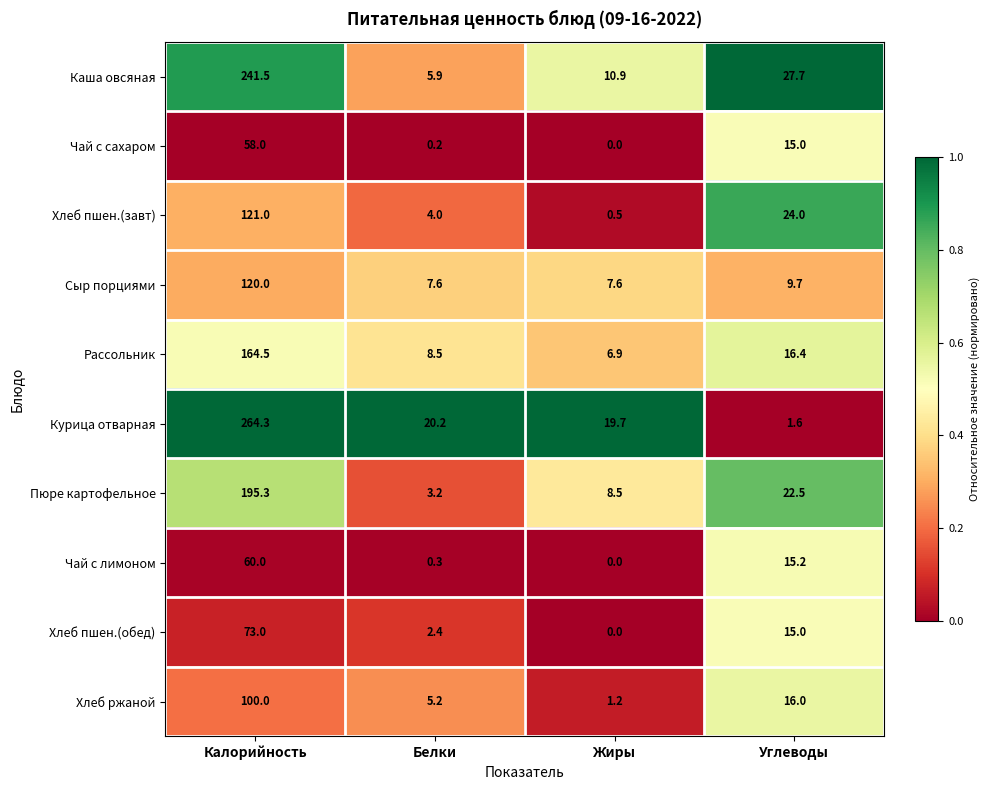

What is the difference between the highest and lowest values at Углеводы?

26.1